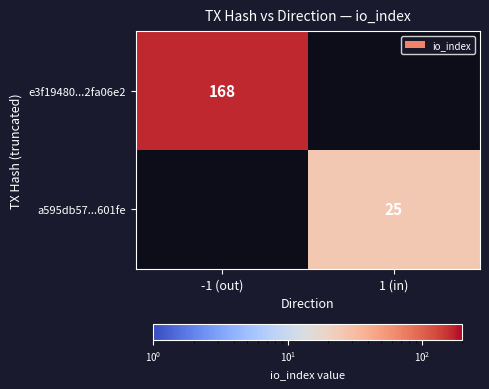

Is it true that a595db57...601fe equals 25 at 1 (in)?

True